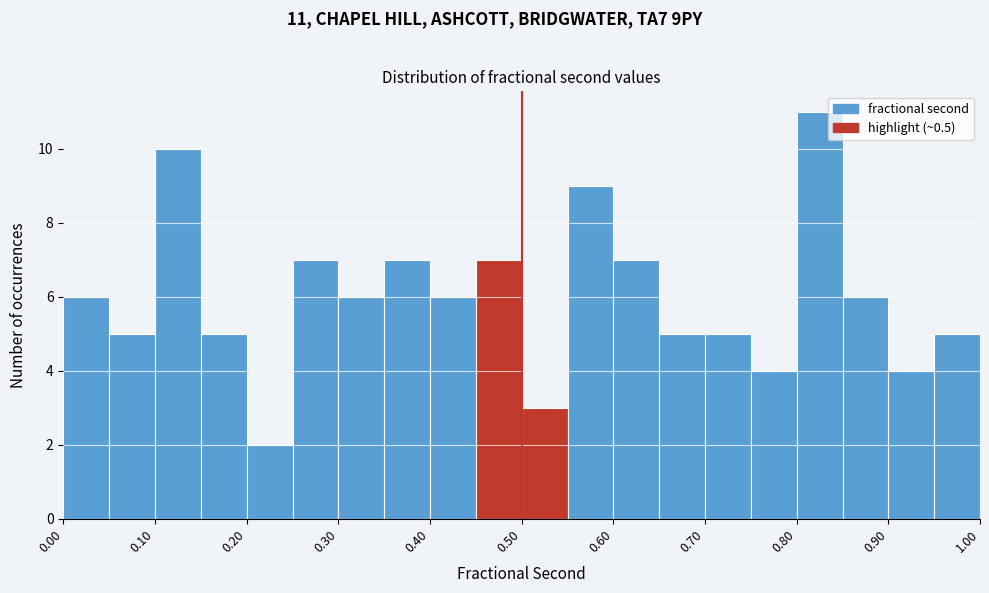

Over which range of the x-axis is the bar tallest?

0.80 to 0.85